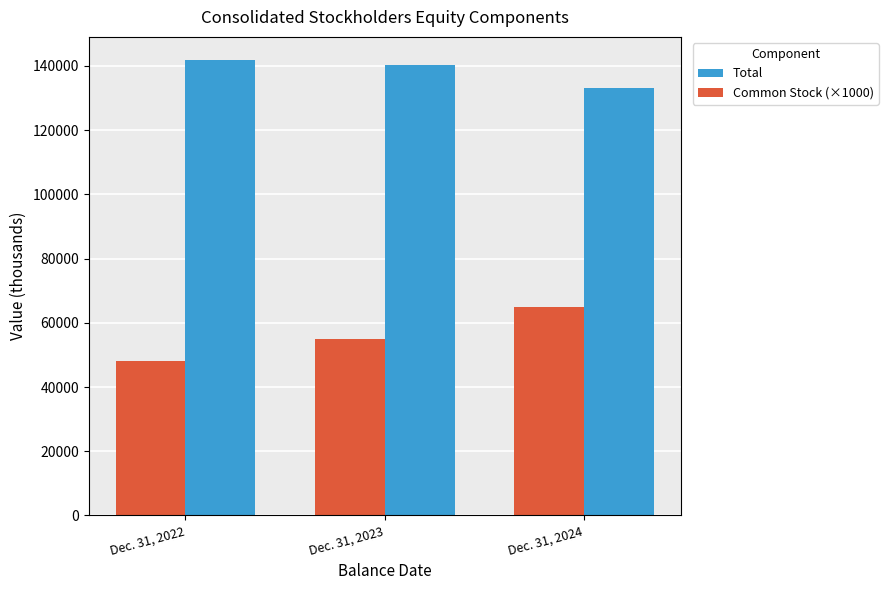

Reading right to left, extract all data points from this chart.

Total: Dec. 31, 2024=133122	Dec. 31, 2023=140443	Dec. 31, 2022=141968
Common Stock (×1000): Dec. 31, 2024=65000	Dec. 31, 2023=55000	Dec. 31, 2022=48000
Common Stock: Dec. 31, 2024=65	Dec. 31, 2023=55	Dec. 31, 2022=48